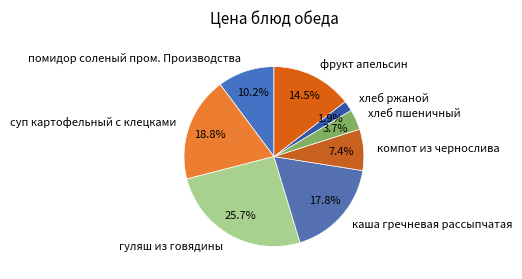

How many segments does this pie chart have?

8